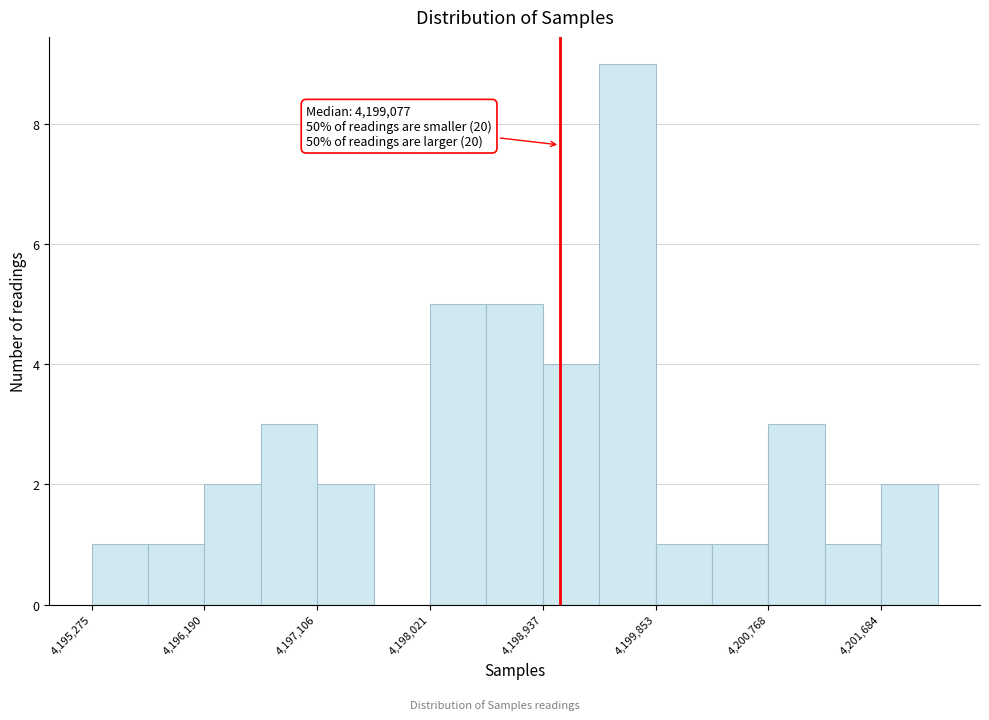

Which range on the x-axis has the tallest bar?

4199400 to 4199900